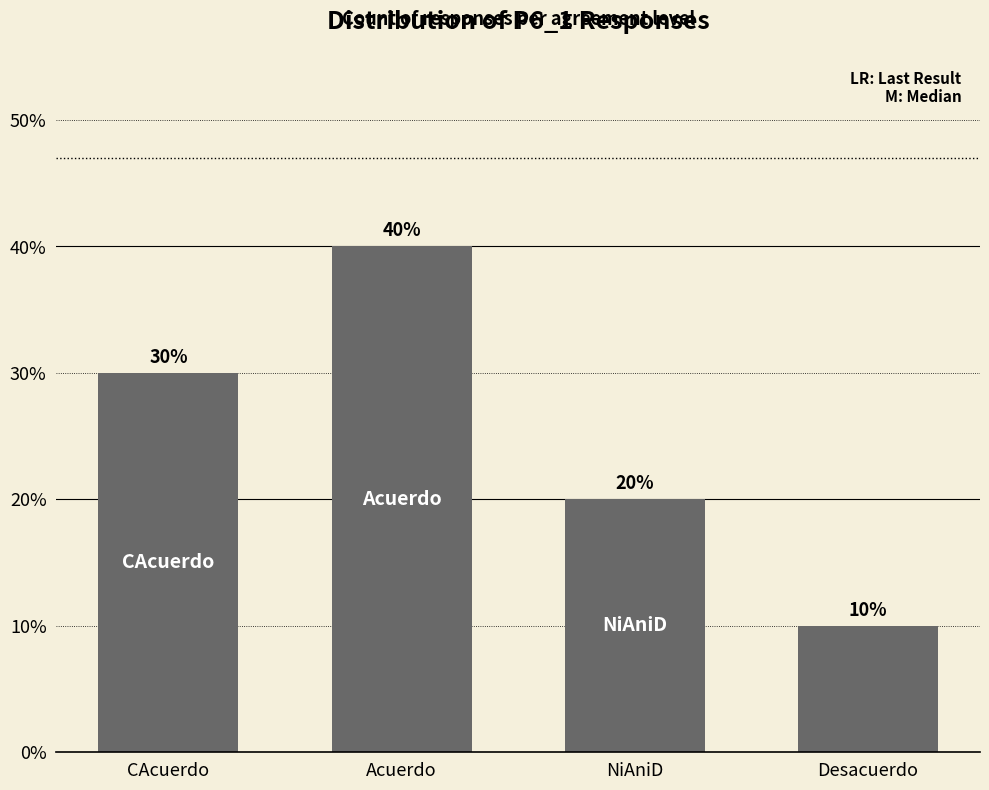

What position from the right is NiAniD?

2